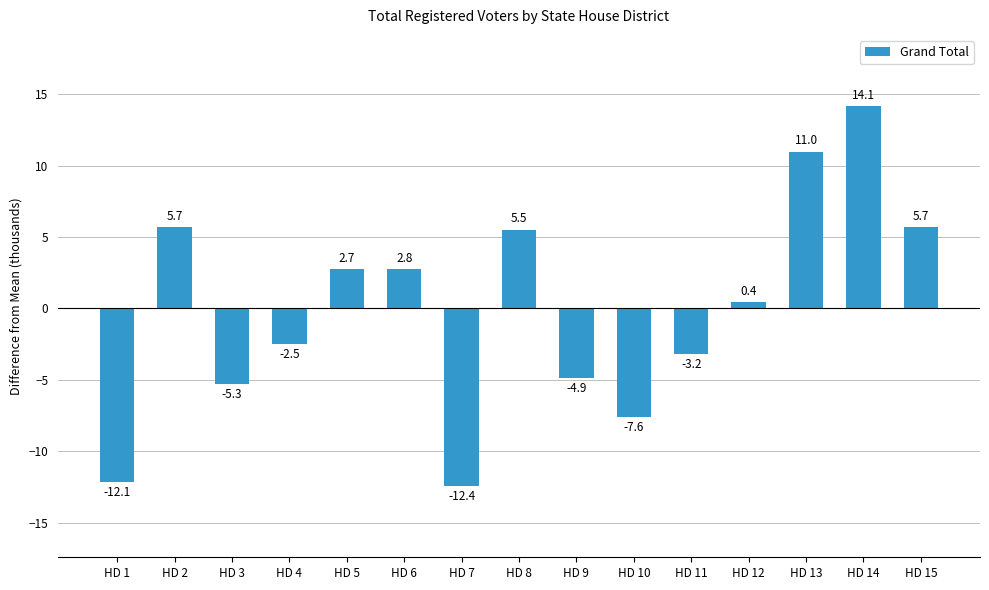

Which category has the highest value across all series?

HD 14